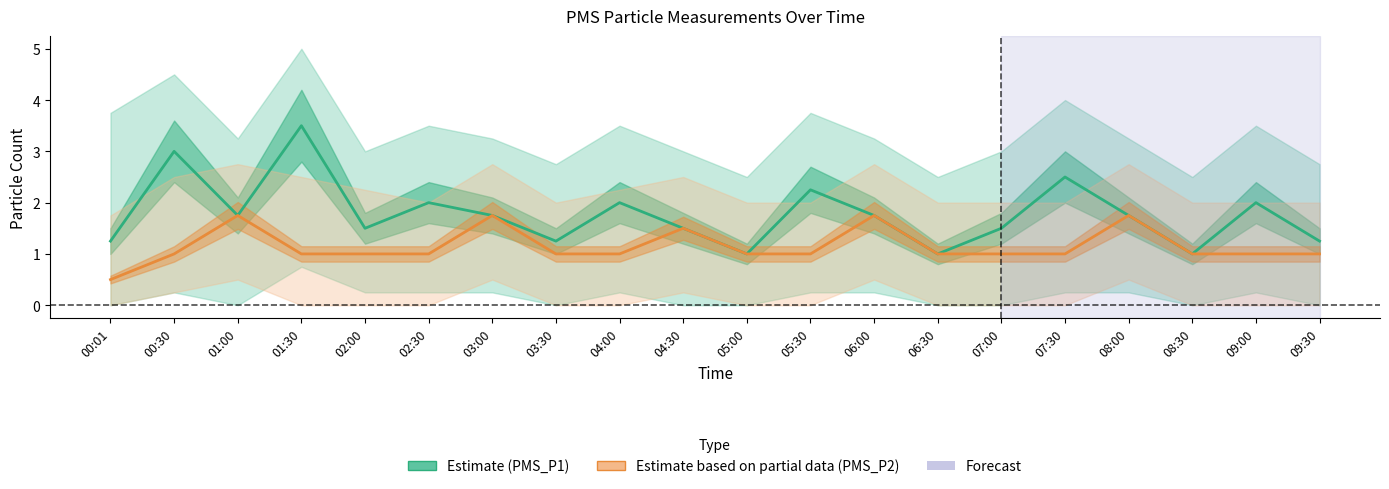

What is the sum of the PMS_P2 (Partial Estimate) values at 07:00 and 03:00?

2.8